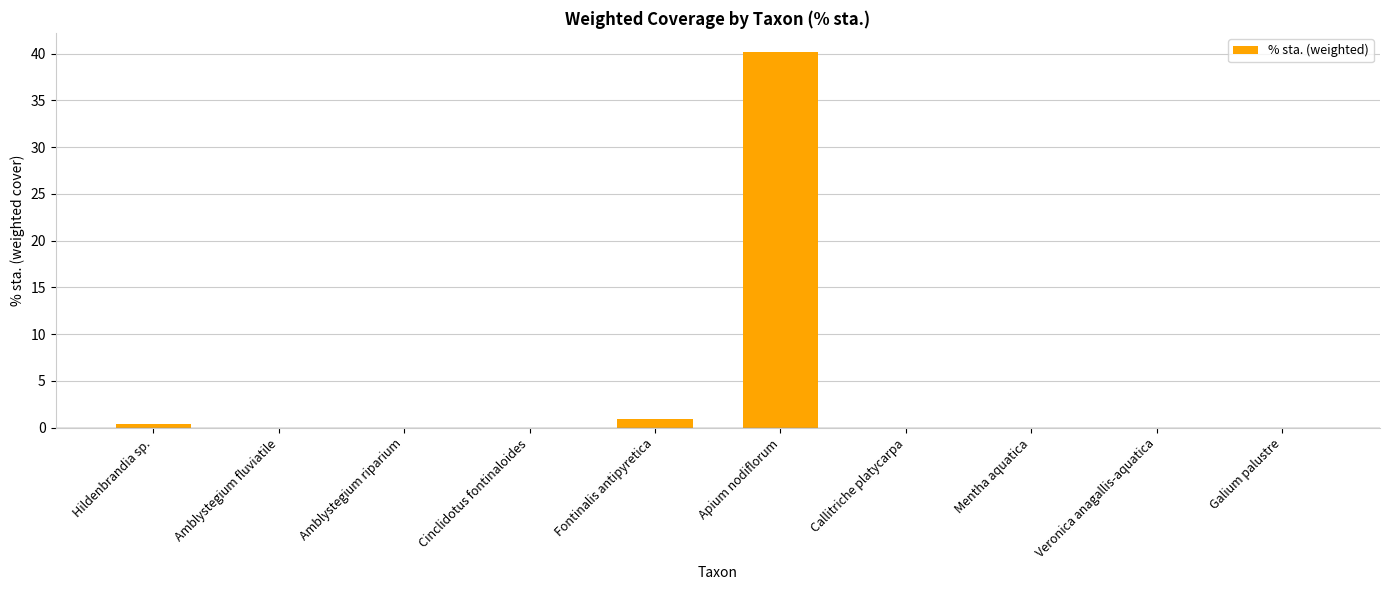

Is it true that the value at Amblystegium riparium is 0.0?

True